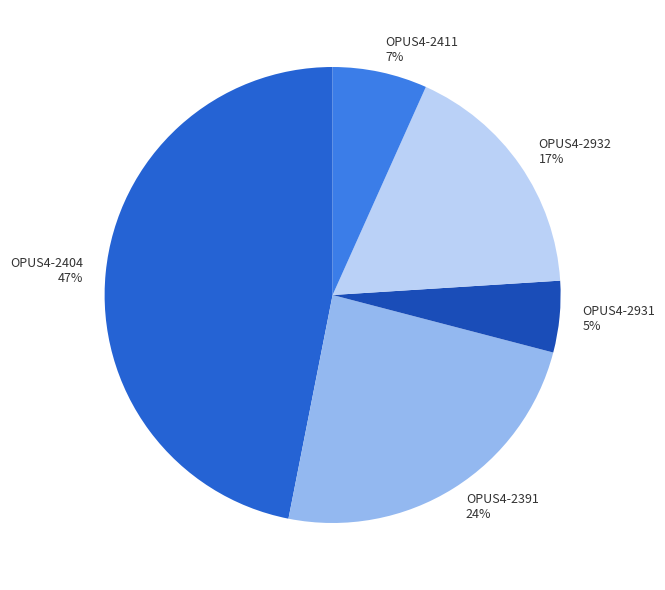

Count the number of slices in the pie.

5